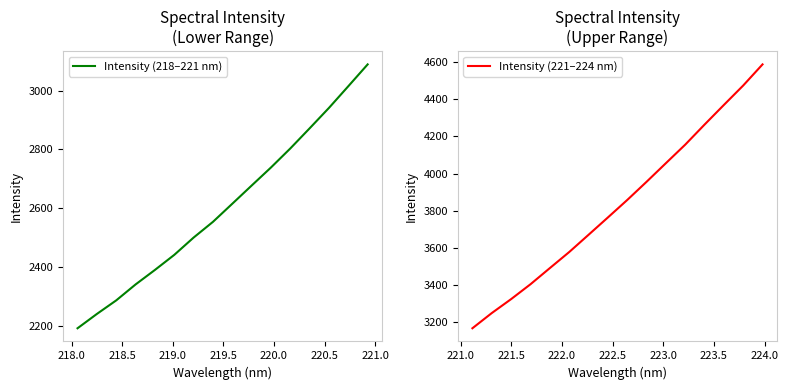

What is the maximum value for Intensity (218–221 nm)?

3089.2